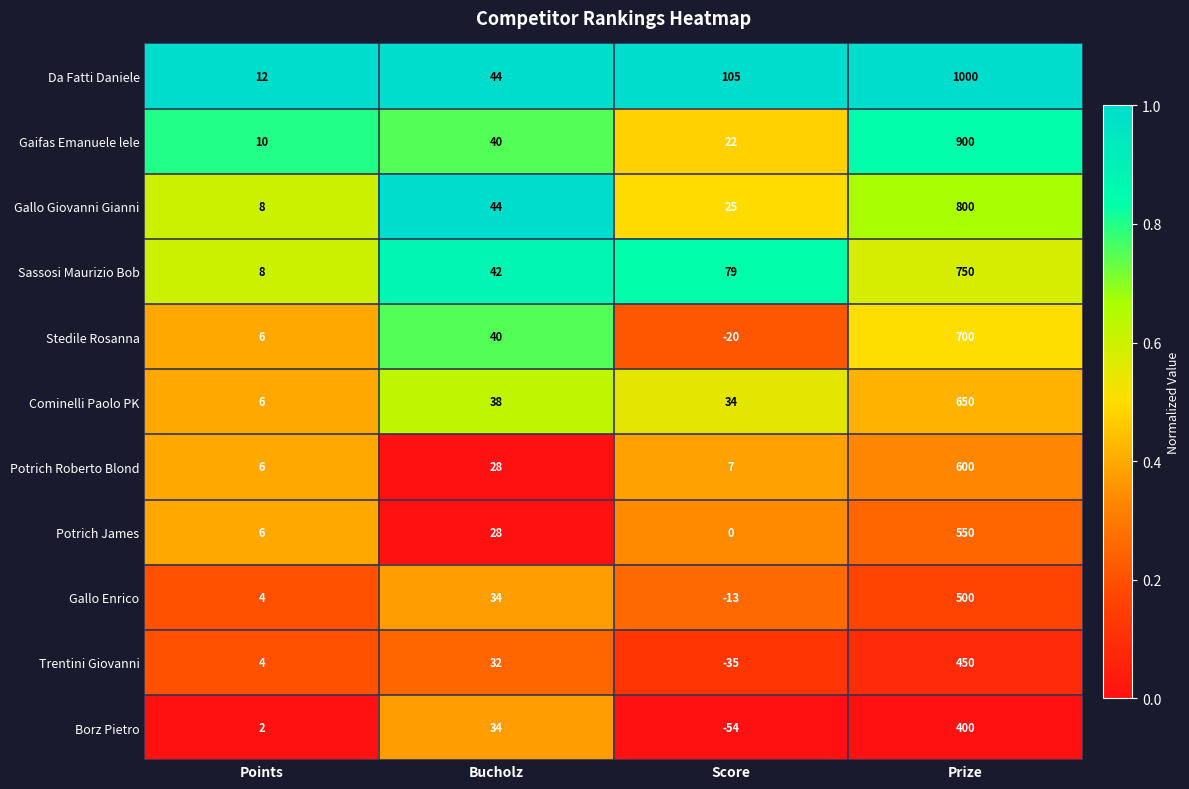

List the labels in order of Sassosi Maurizio Bob value, smallest first.

Points, Bucholz, Score, Prize